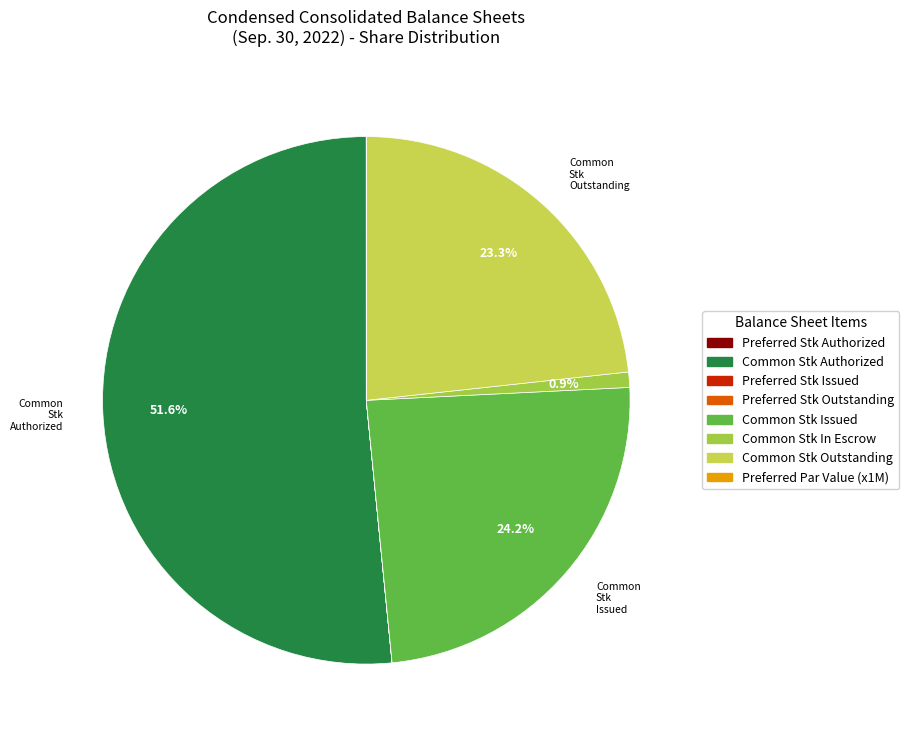

What portion of the pie excludes Common Stk Issued?

75.8%